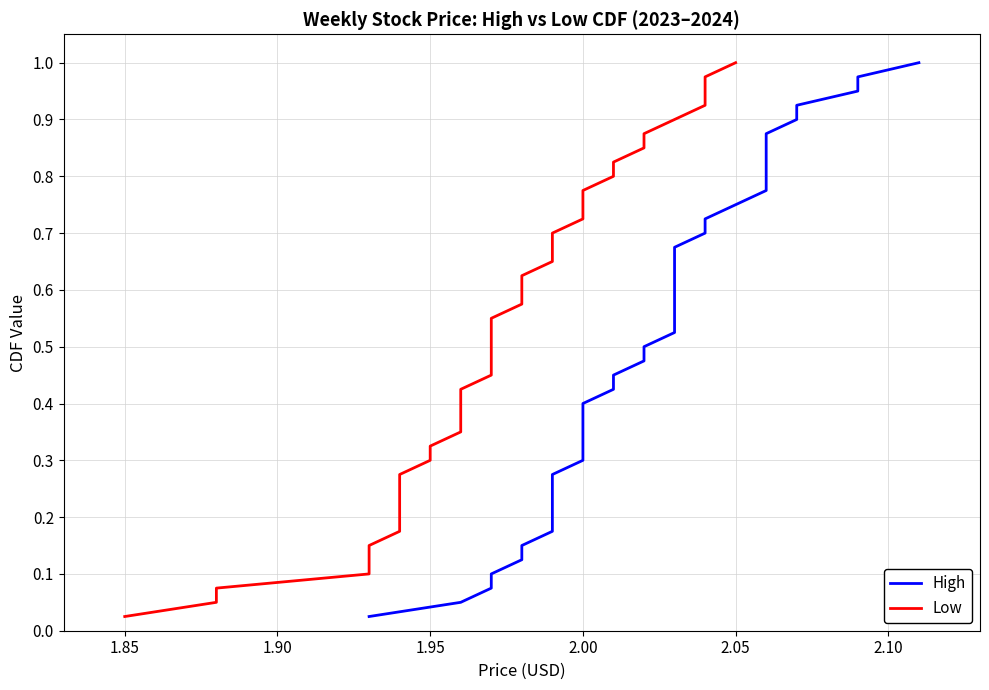

True or false: High has a value of 0.2 at 2.05.

False